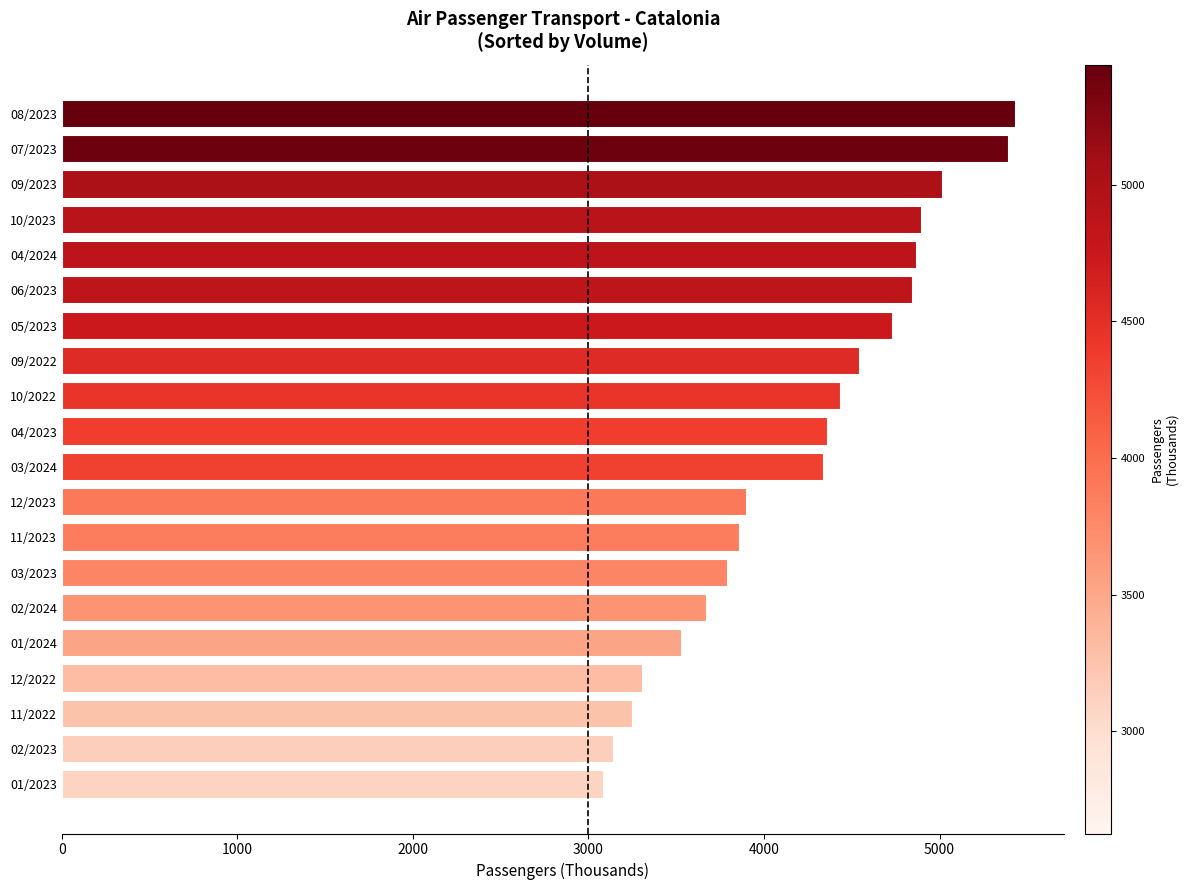

What is the greatest value displayed?

5438.0